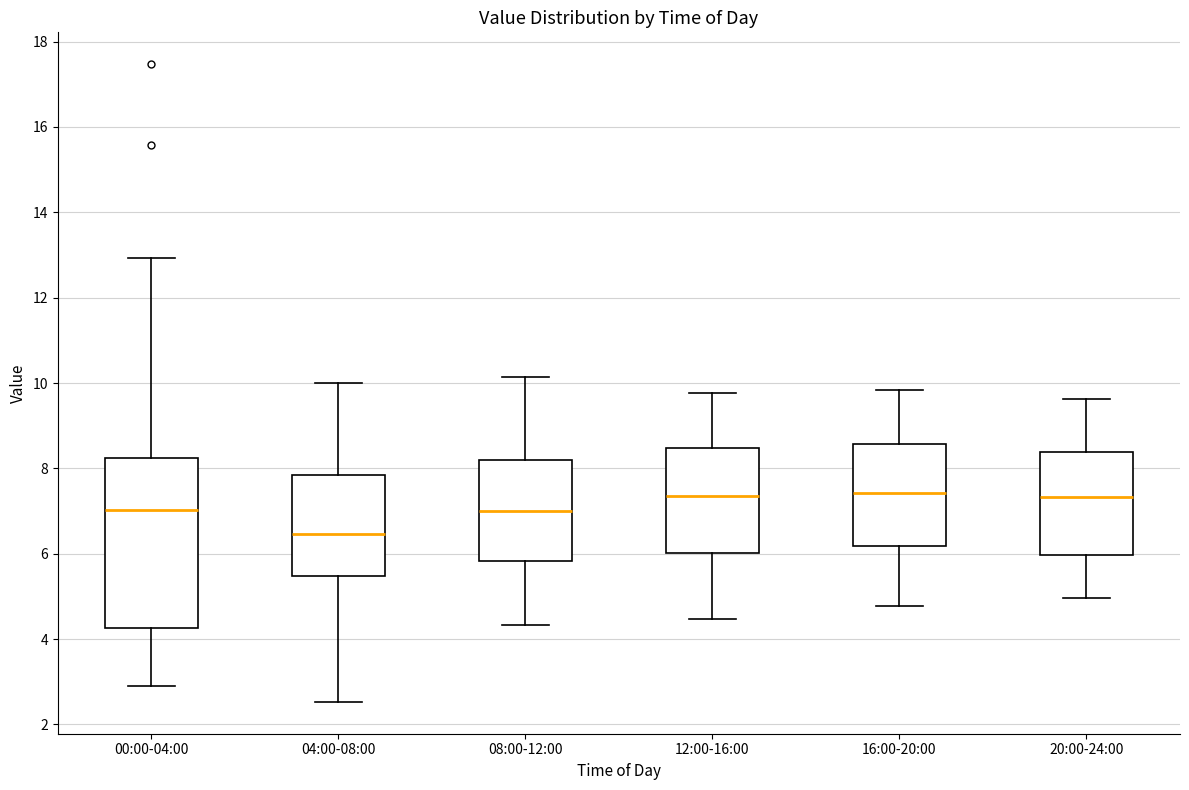

Reading left to right, read every box against the y-axis: the position of its median line, the range the box covers, and the ends of its whiskers. The values are not printed on the chart, so give them approximately, as read against the axis.

00:00-04:00: median 7.0, box 4.2 to 8.2, whiskers 3.0 to 13.0
04:00-08:00: median 6.4, box 5.4 to 7.8, whiskers 2.6 to 10.0
08:00-12:00: median 7.0, box 5.8 to 8.2, whiskers 4.4 to 10.2
12:00-16:00: median 7.4, box 6.0 to 8.4, whiskers 4.4 to 9.8
16:00-20:00: median 7.4, box 6.2 to 8.6, whiskers 4.8 to 9.8
20:00-24:00: median 7.4, box 6.0 to 8.4, whiskers 5.0 to 9.6